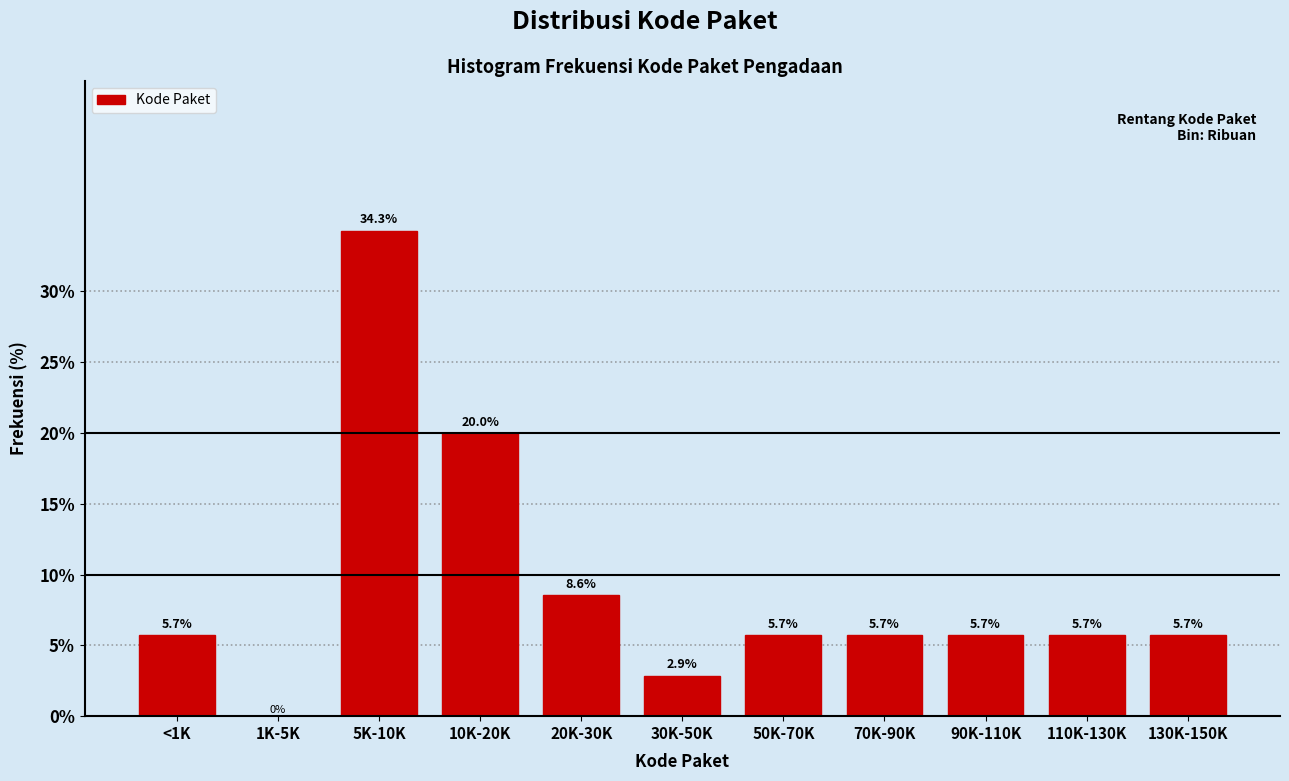

Reading left to right, transcribe all the data shown in this chart.

<1K=5.7	1K-5K=0.0	5K-10K=34.3	10K-20K=20.0	20K-30K=8.6	30K-50K=2.9	50K-70K=5.7	70K-90K=5.7	90K-110K=5.7	110K-130K=5.7	130K-150K=5.7